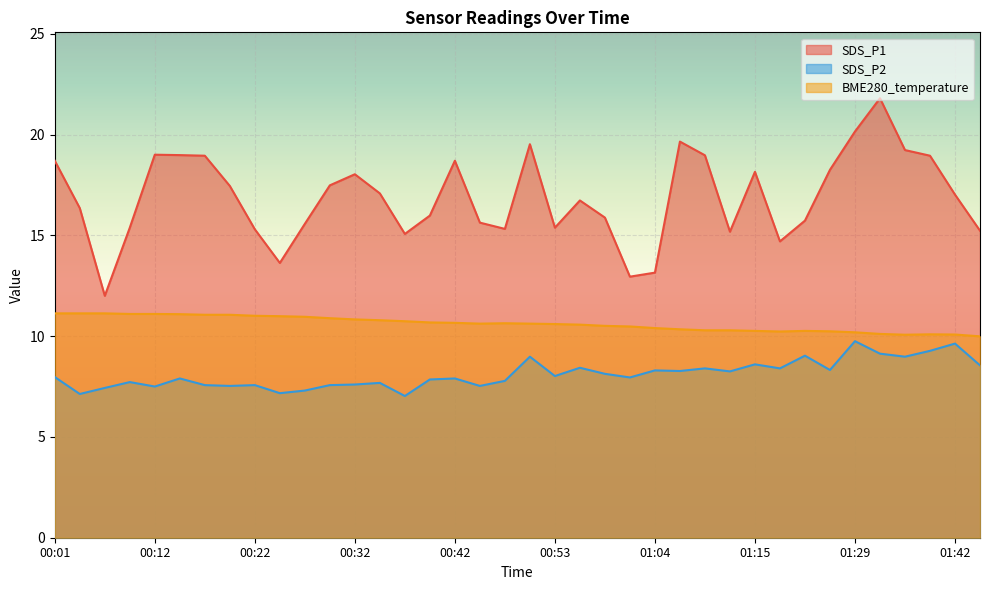

What is the label of the 9th point from the right?

01:18